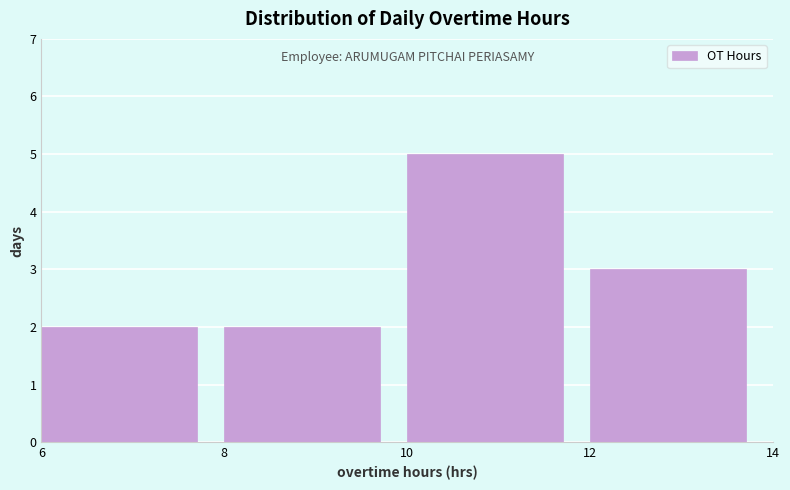

Reading left to right, transcribe this chart: for each bar, give the range it covers on the x-axis and its height. The values are not printed on the chart, so give them approximately, as read against the axis.

6 to 8: 2
8 to 10: 2
10 to 12: 5
12 to 14: 3